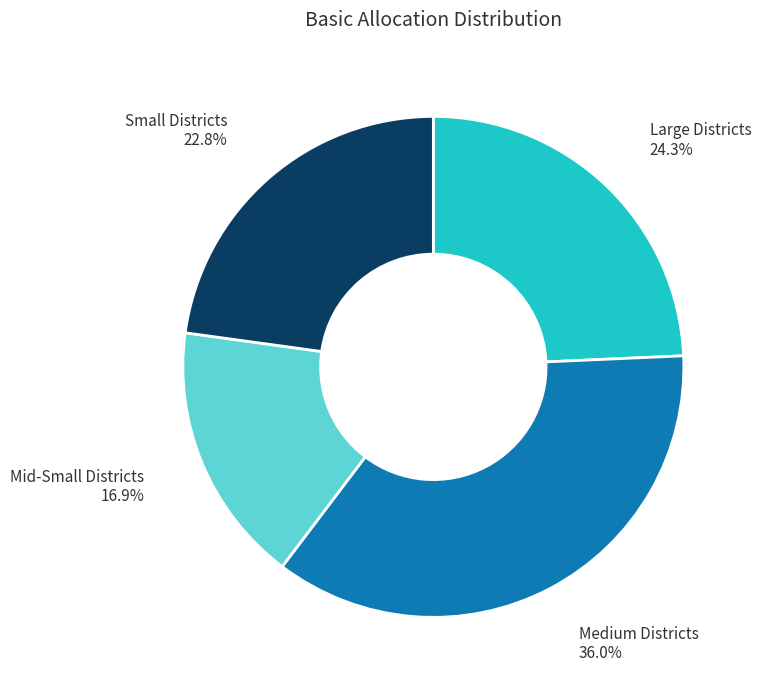

Do Large Districts and Small Districts together represent more than half of the pie?

No